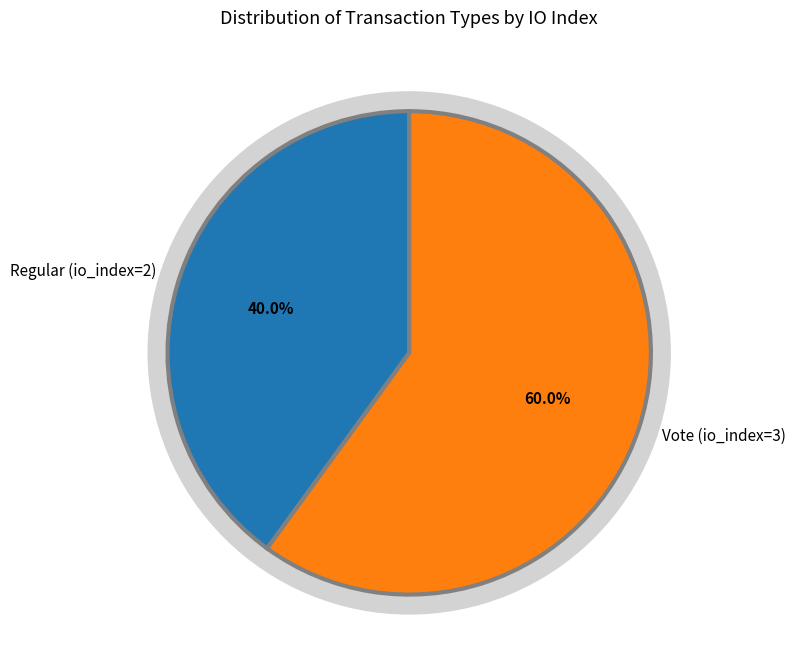

Does Regular (io_index=2) account for over 50% of the chart?

No